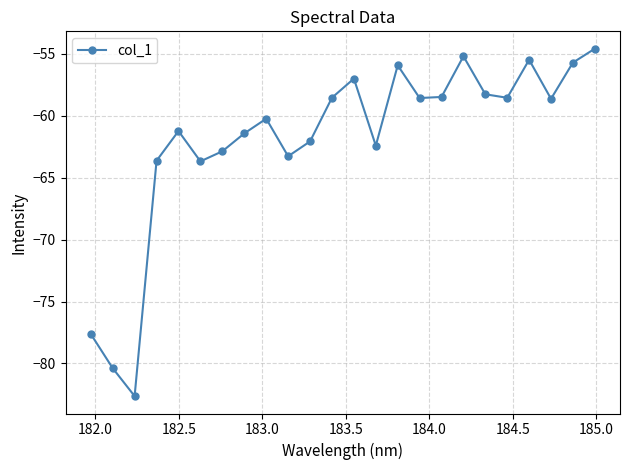

True or false: the data has more than 2 interior local peaks.

True